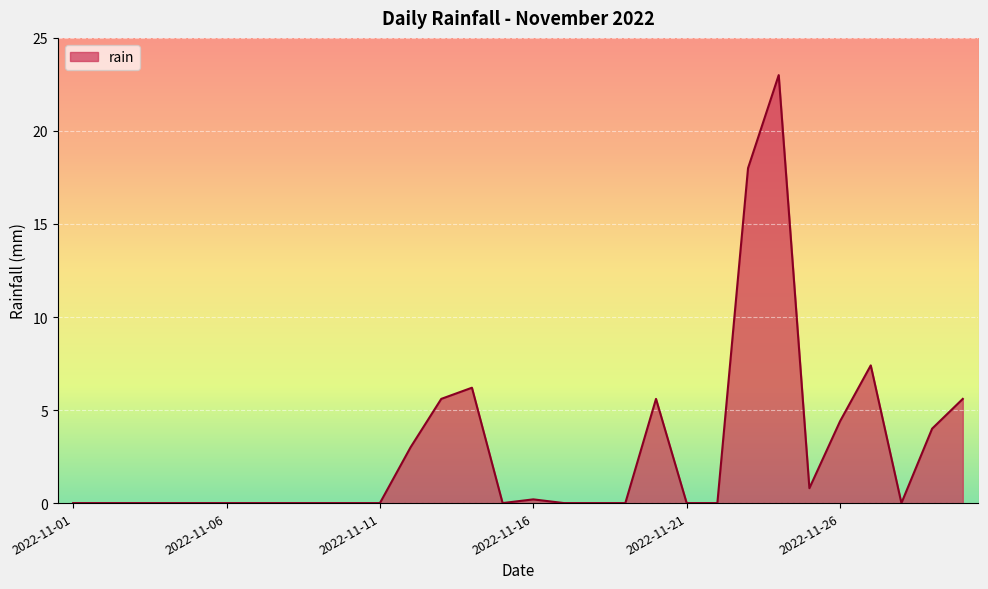

What is the difference between the maximum and minimum values?

23.0